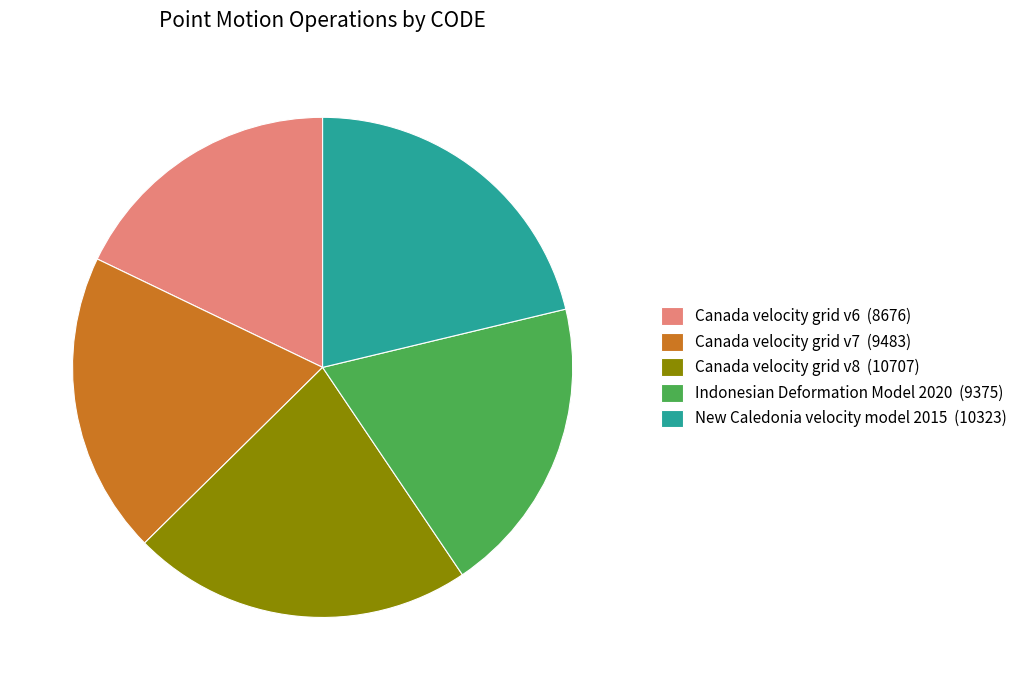

Is there any slice that represents more than half of the pie?

No